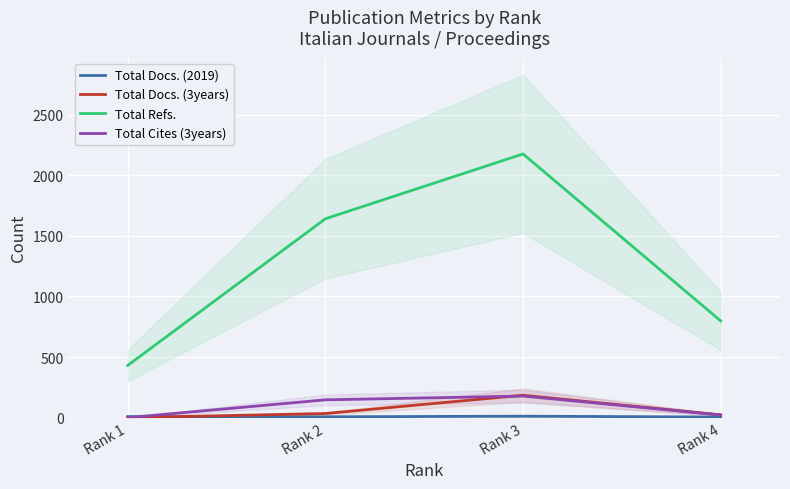

What is the difference between the highest and lowest values at Rank 4?

793